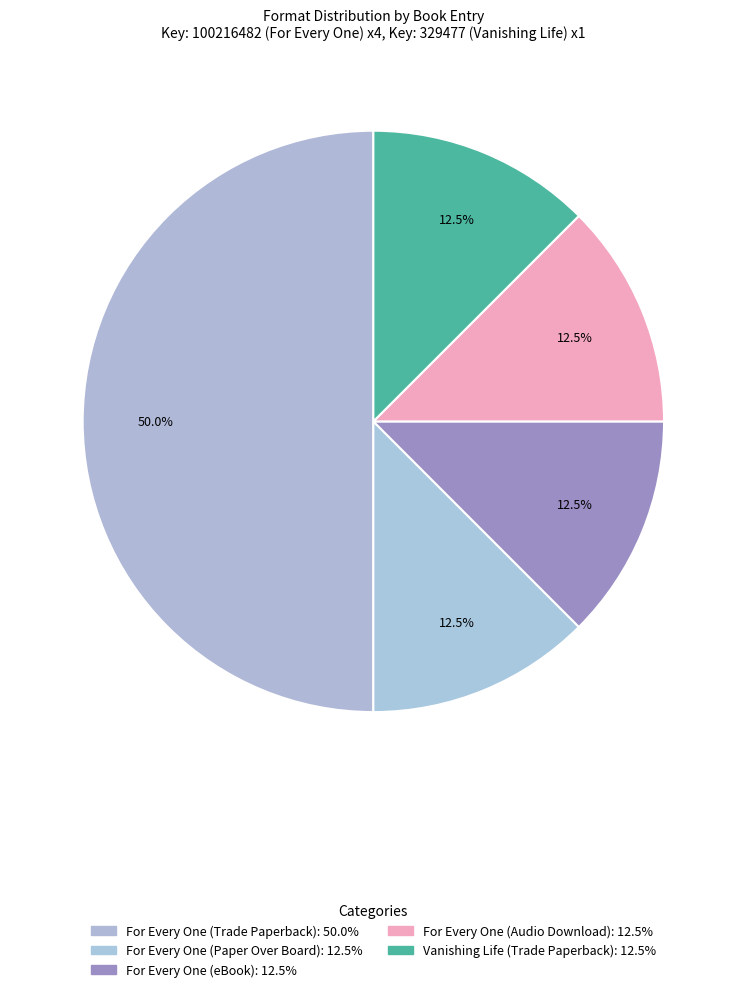

Is there any slice that represents more than half of the pie?

No